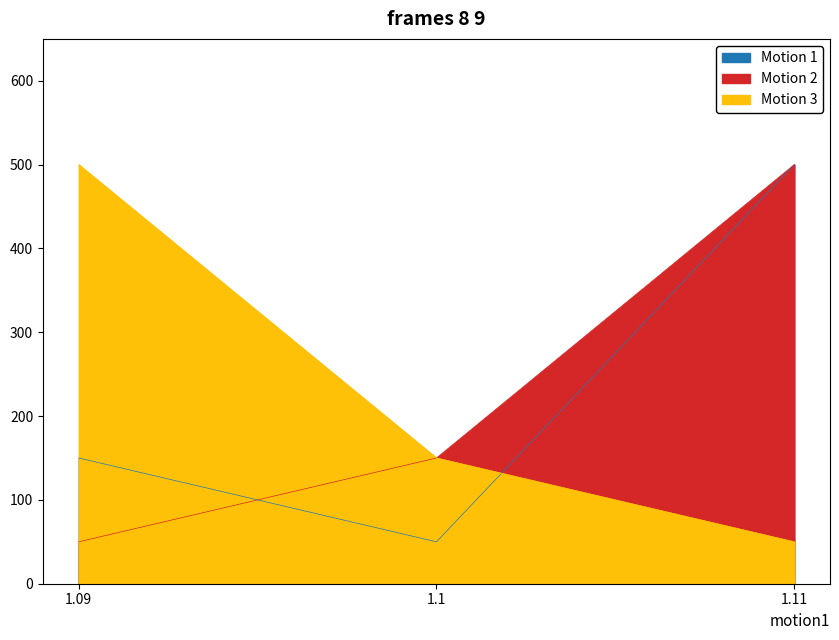

What is the approximate value of Motion 1 at 1.09, to the nearest 50?

150